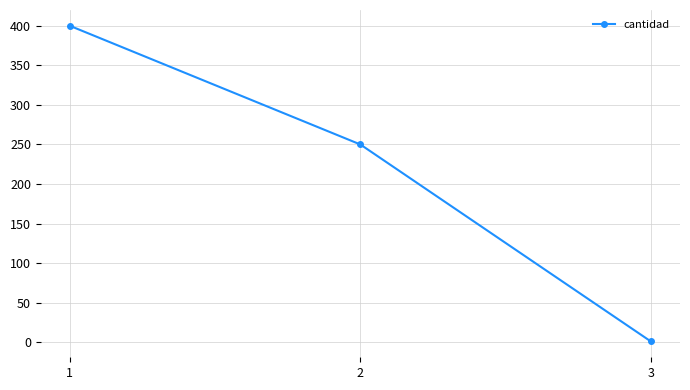

Count the values in the range 1 to 400.

3